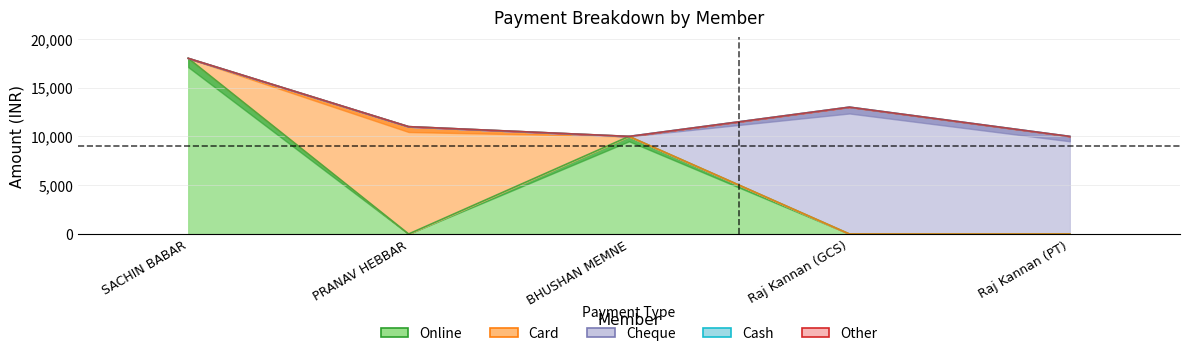

Which category has the highest value in the Cash series?

SACHIN BABAR